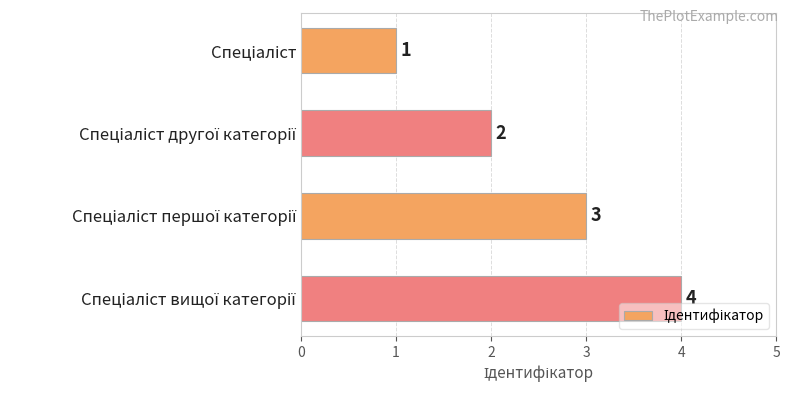

How many values are between 2 and 4?

3